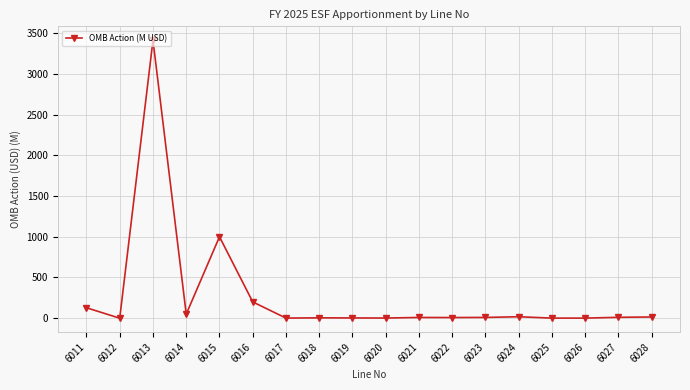

Which category has the highest value across all series?

6013